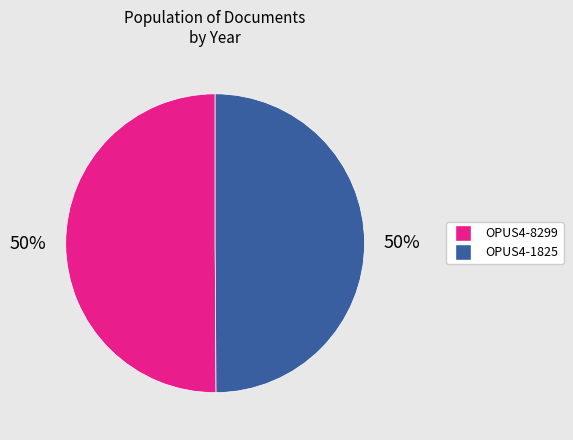

The OPUS4-8299 slice represents 63% of the pie. True or false?

False